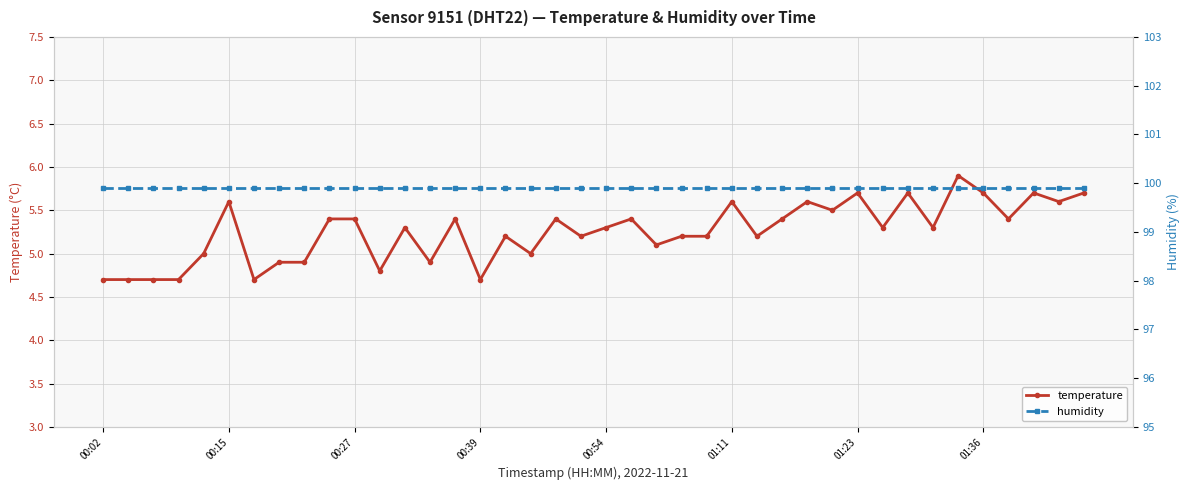

Count the number of data series in this chart.

2